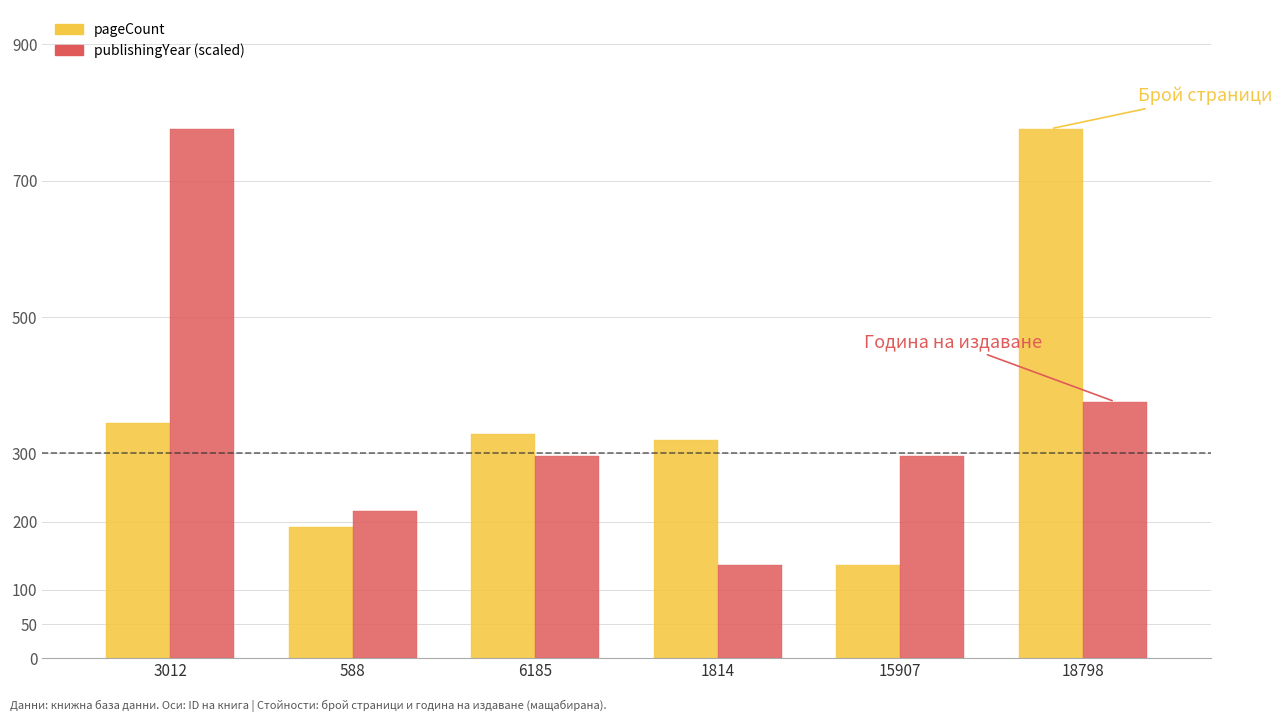

Reading right to left, extract all data points from this chart.

pageCount: 776	136	320	328	192	344
publishingYear (scaled): 376	296	136	296	216	776